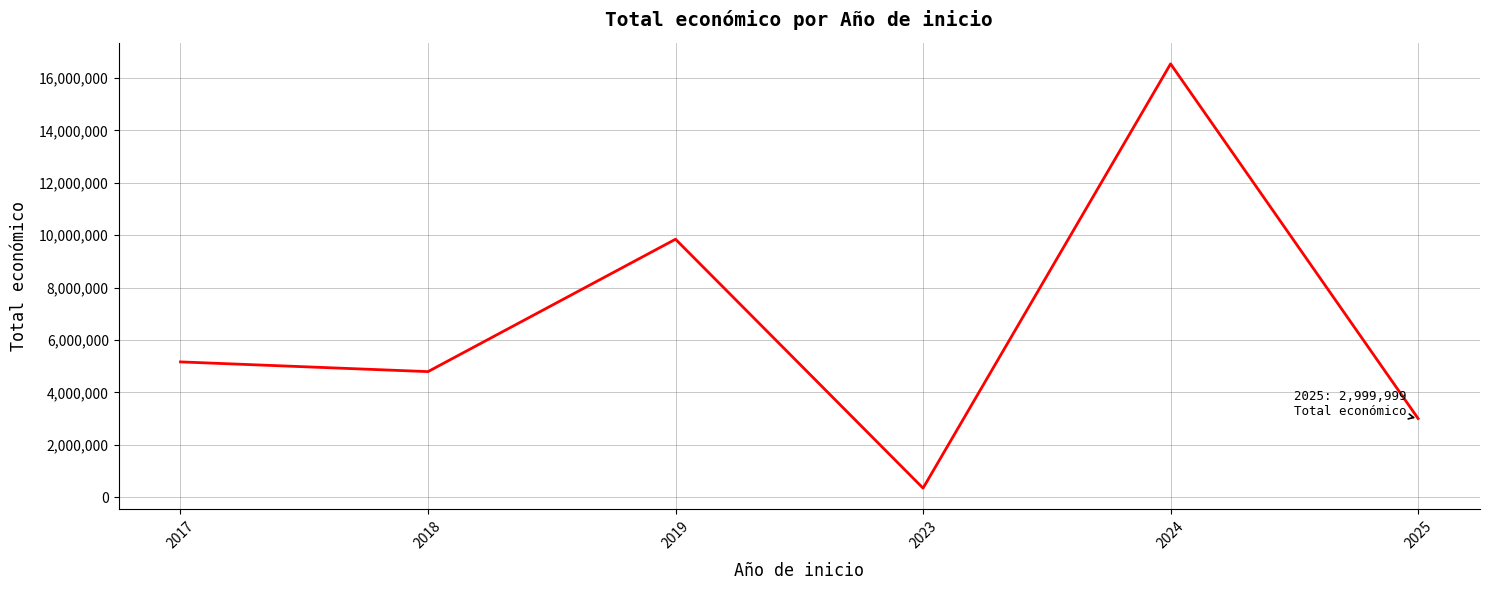

Is it true that the value at 2019 is 5134504?

False